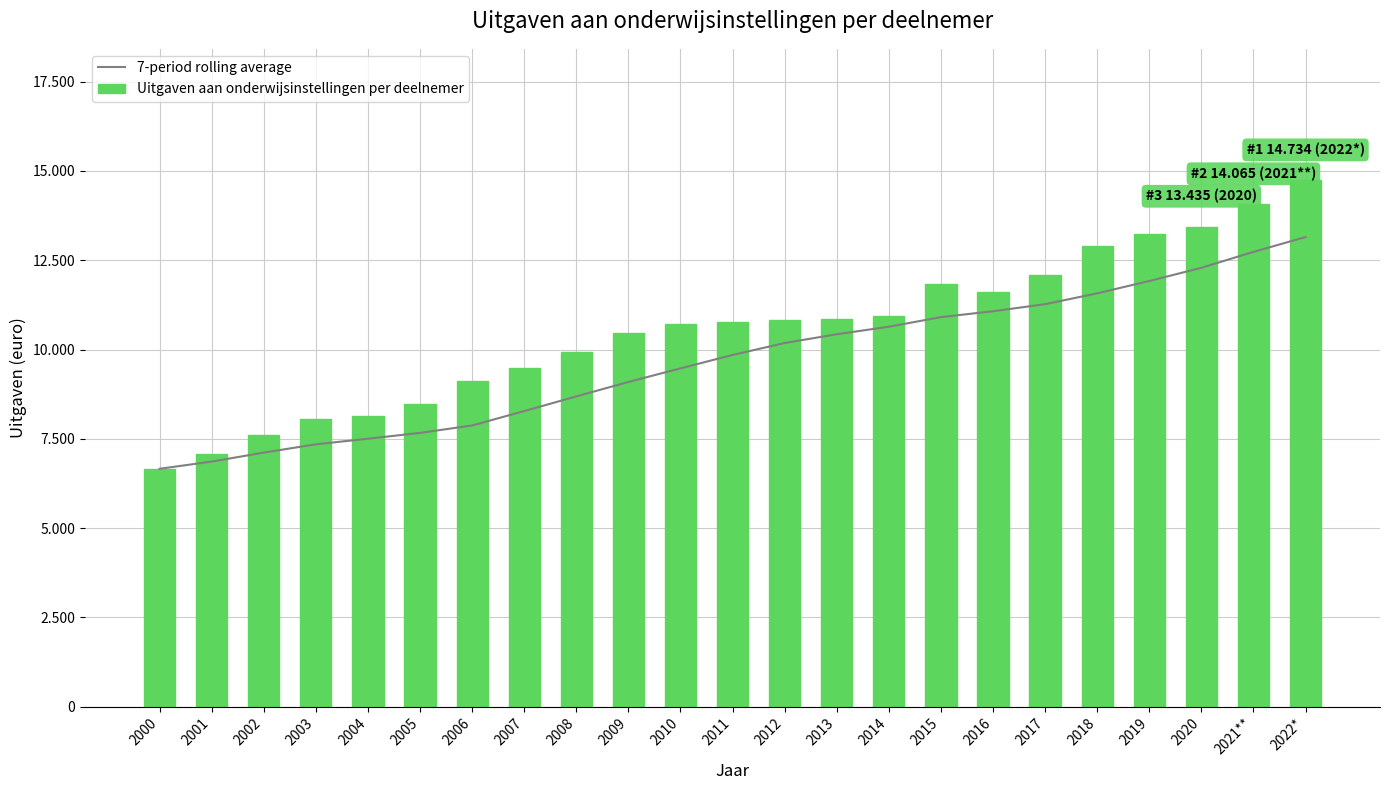

What is the label of the 9th bar from the left?

2008